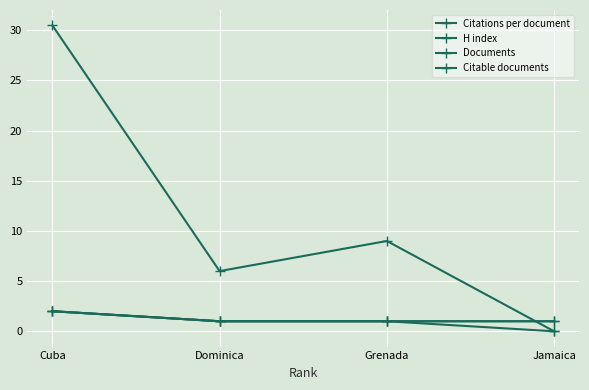

Does the chart have visible grid lines?

Yes